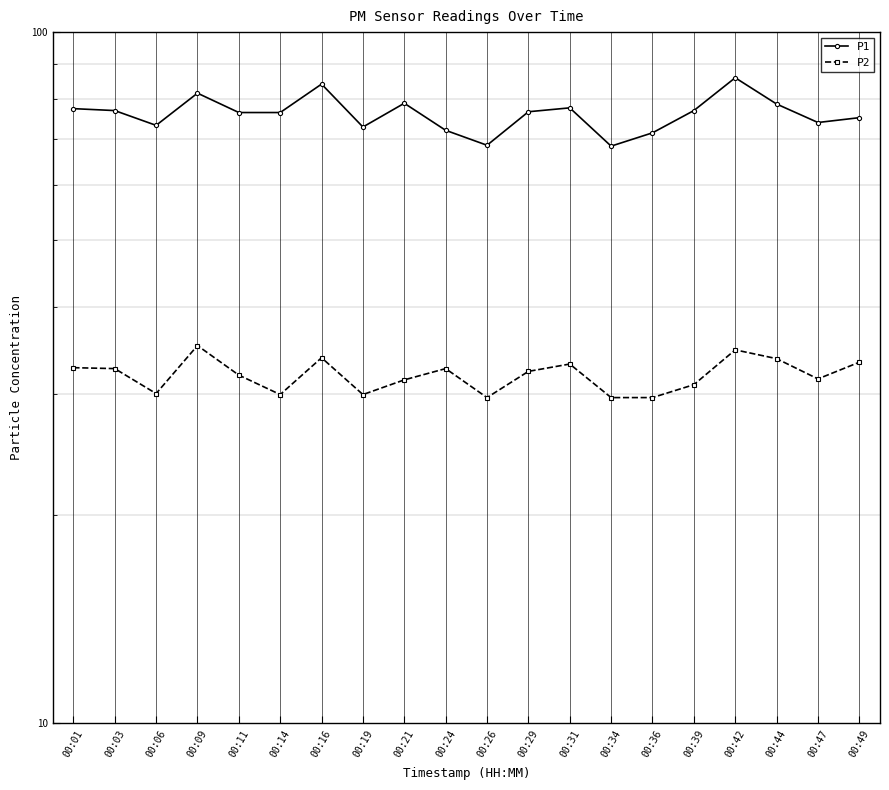

What is the total value across all series at 00:39?

107.9